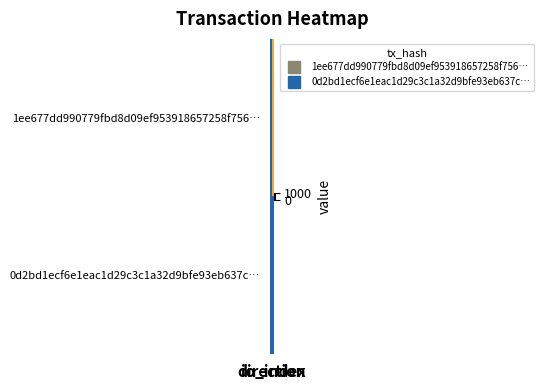

List the series in order of their peak value, highest first.

1ee677dd990779fbd8d09ef953918657258f756…, 0d2bd1ecf6e1eac1d29c3c1a32d9bfe93eb637c…